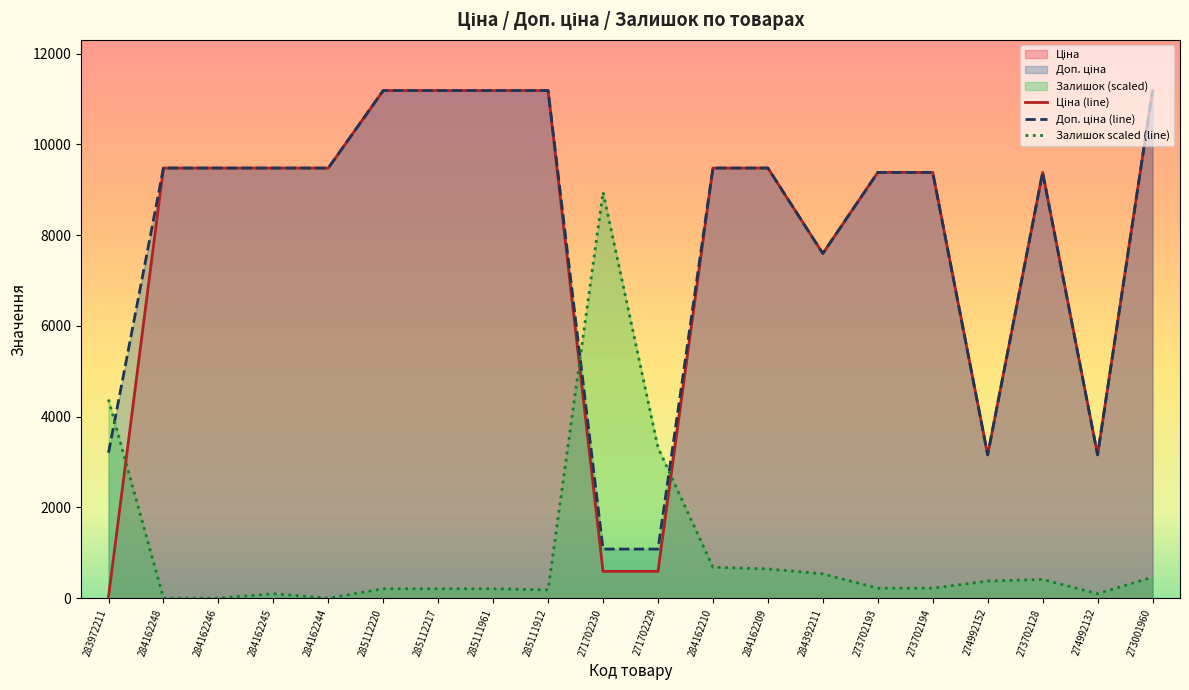

True or false: Доп. ціна (line) and Ціна (line) cross at least once.

False